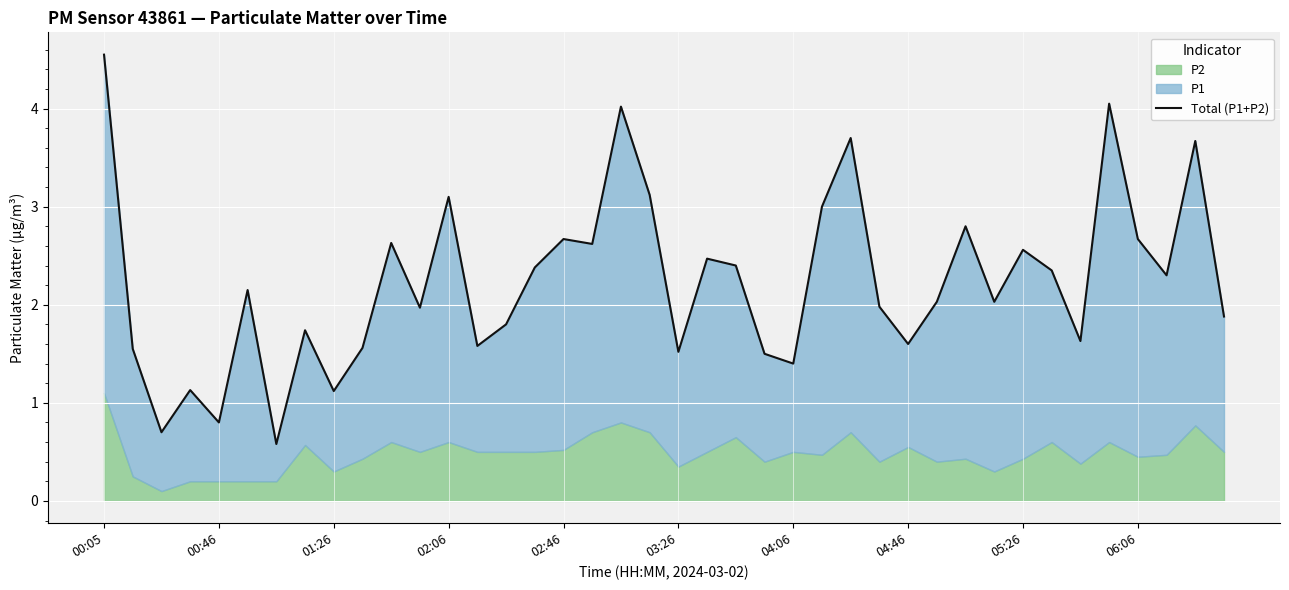

True or false: the data has more than 0 interior local peaks.

True